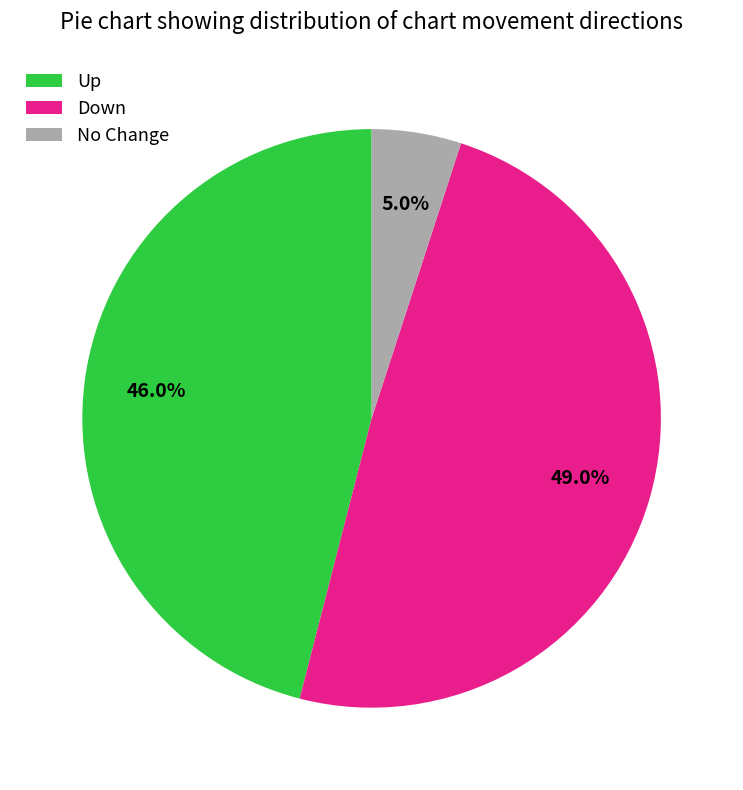

Is there a majority slice in this chart?

No